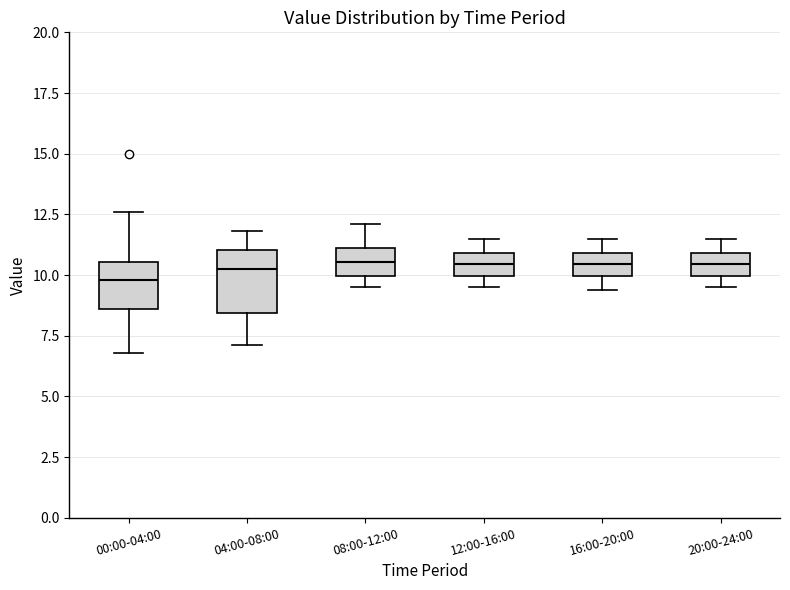

Reading left to right, transcribe this box plot: for each box, give where its median line is, the range the box spans, and where its two whiskers end, as read against the y-axis. The values are not printed on the chart, so give them approximately, as read against the axis.

00:00-04:00: median 10.0, box 8.5 to 10.5, whiskers 7.0 to 12.5
04:00-08:00: median 10.5, box 8.5 to 11.0, whiskers 7.0 to 12.0
08:00-12:00: median 10.5, box 10.0 to 11.0, whiskers 9.5 to 12.0
12:00-16:00: median 10.5, box 10.0 to 11.0, whiskers 9.5 to 11.5
16:00-20:00: median 10.5, box 10.0 to 11.0, whiskers 9.5 to 11.5
20:00-24:00: median 10.5, box 10.0 to 11.0, whiskers 9.5 to 11.5